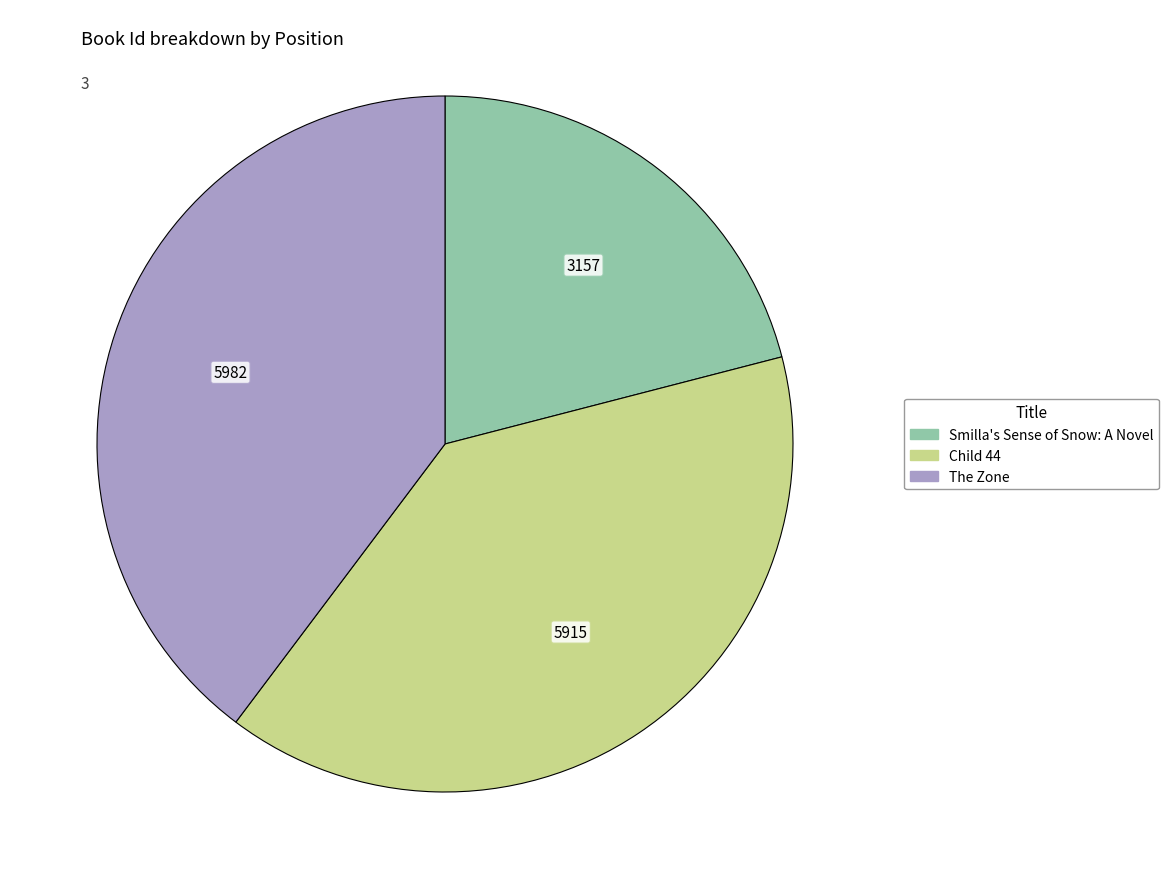

Do The Zone and Smilla's Sense of Snow: A Novel together represent more than half of the pie?

Yes